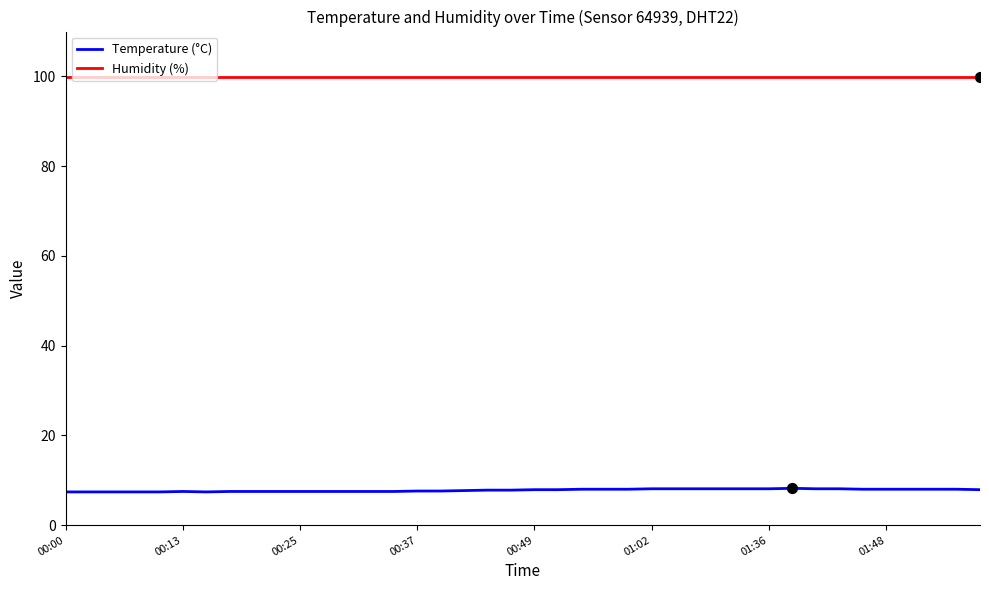

Which series has the largest total across all categories?

Humidity (%)